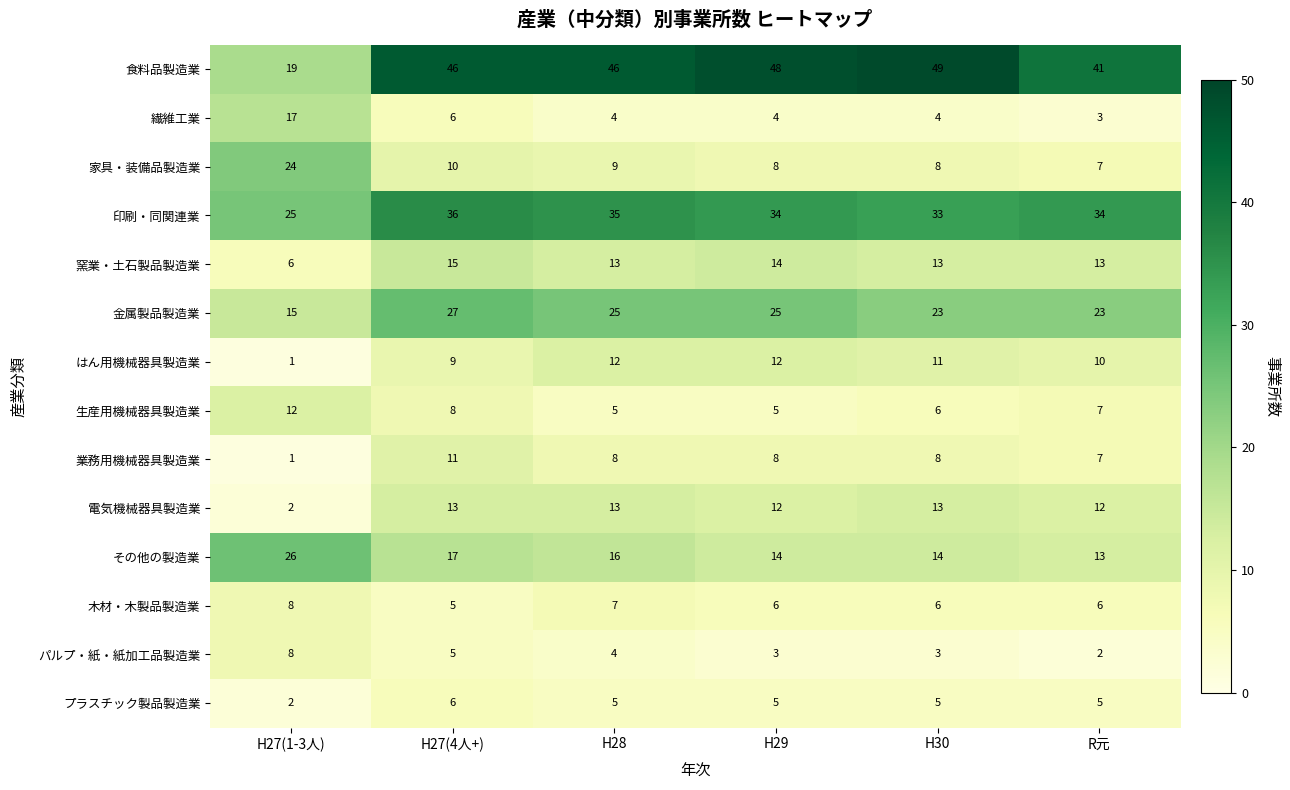

At which category is the sum across all series the highest?

H27(4人+)